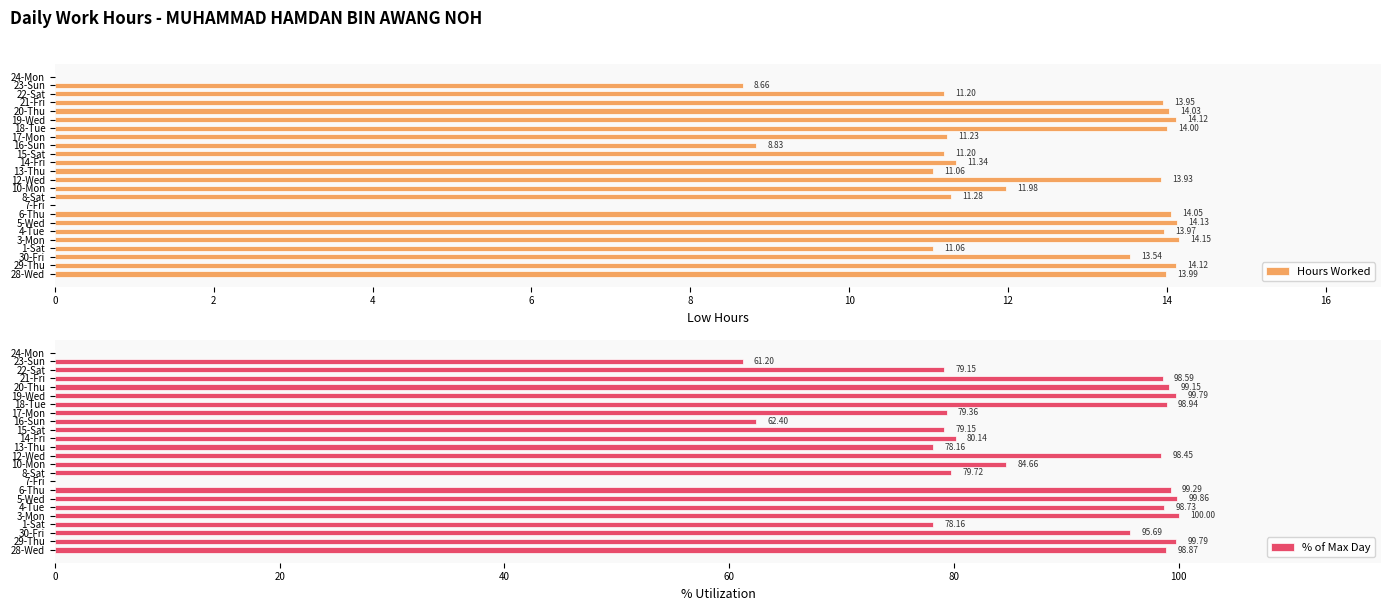

The value of Hours Worked at 18-Tue is 14.0. True or false?

True